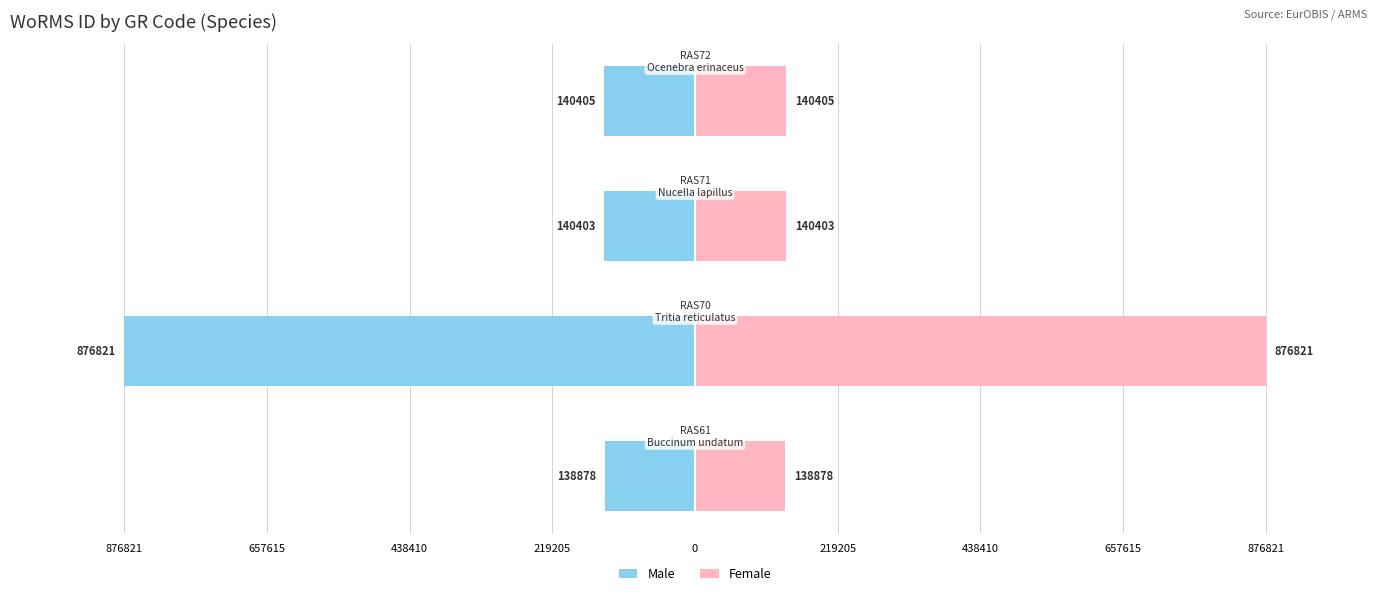

What are all the series names shown in the legend?

Male, Female